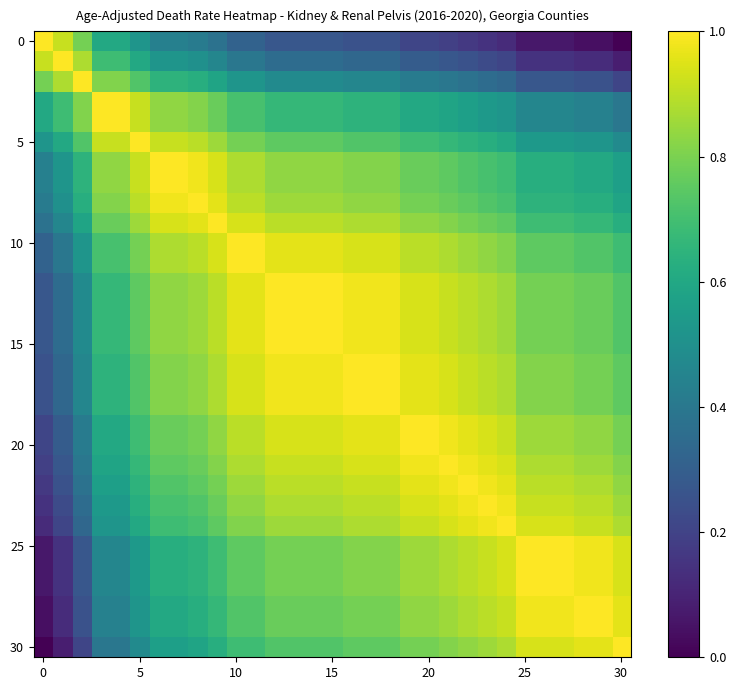

How many data points does each series have?

31